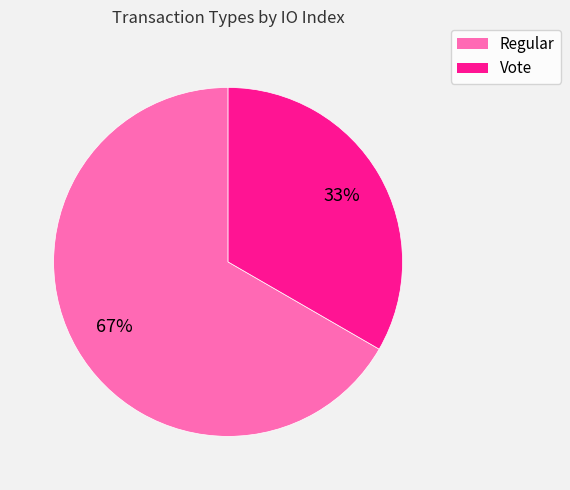

Combined, do Regular and Vote account for over 50%?

Yes